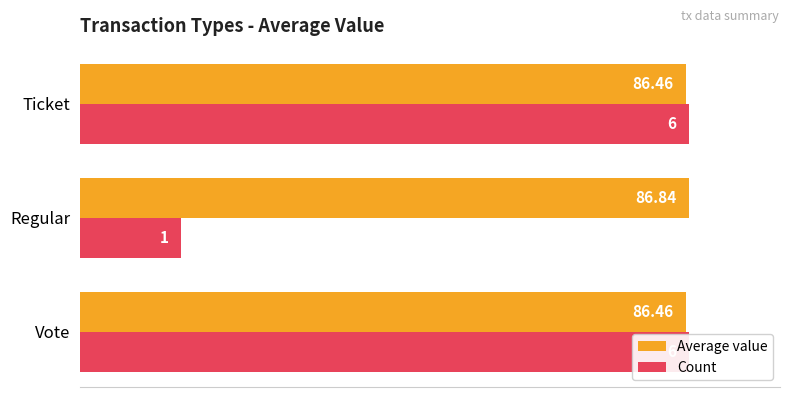

At how many categories does at least one series exceed 52?

3